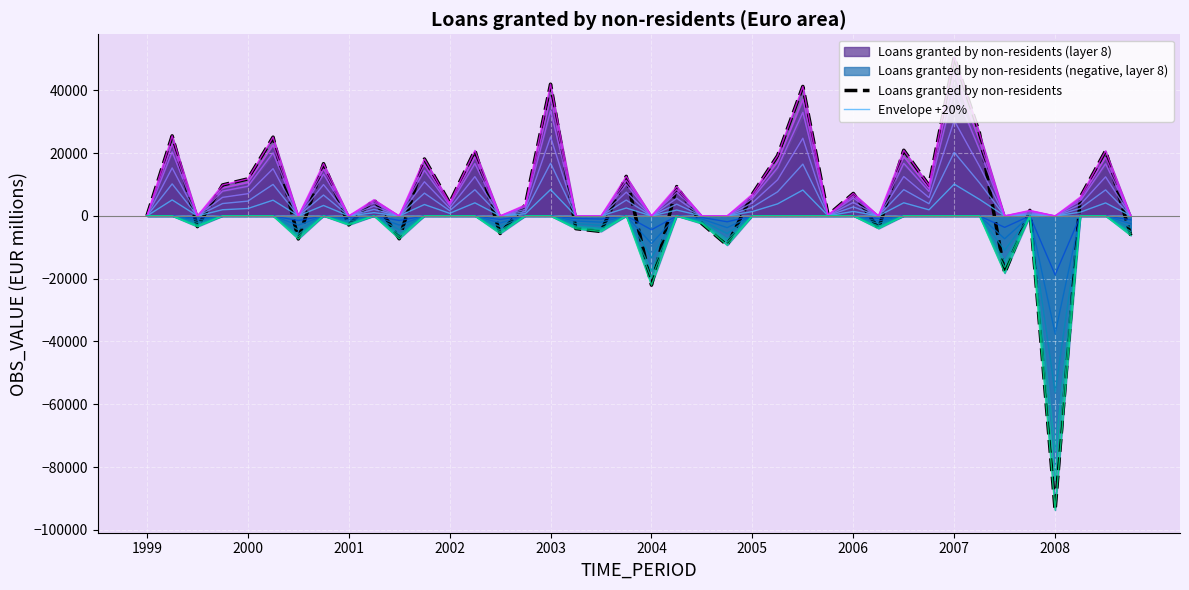

Reading left to right, list all the values displayed in this chart.

-2.0	25507.0	-3418.8	9868.9	11801.9	25096.2	-7341.8	16644.0	-2885.0	5184.9	-7280.2	18142.0	4169.5	20865.5	-5613.2	3507.1	41970.3	-4057.1	-4952.4	12610.1	-22057.5	9352.5	-2471.9	-9318.8	6956.5	19211.7	41255.1	280.6	7162.4	-4018.7	20930.0	9722.7	50647.1	26427.5	-18209.8	1769.9	-93715.1	6039.9	20751.1	-6225.0